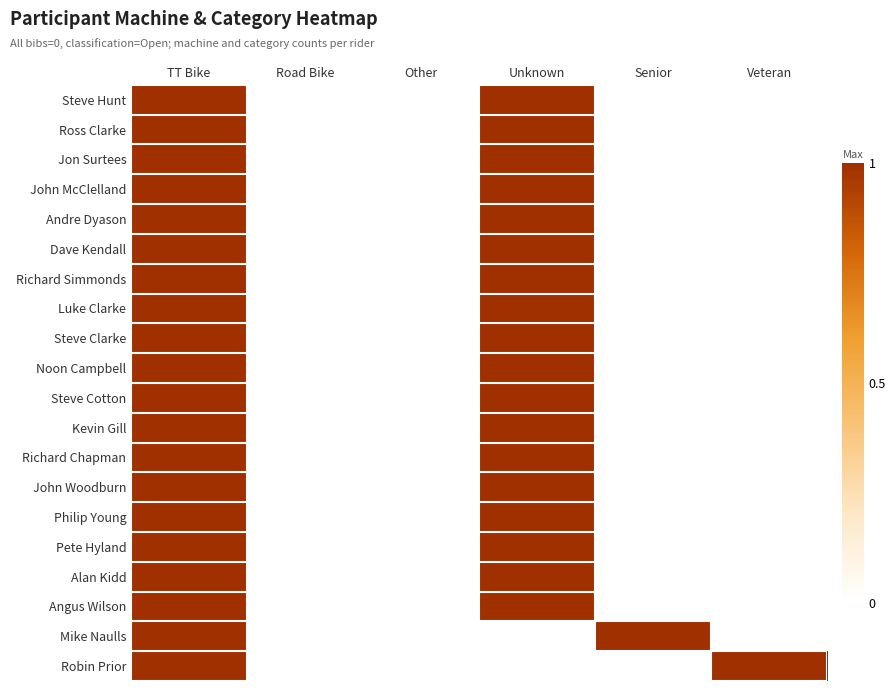

What is the total value across all series at Unknown?

18